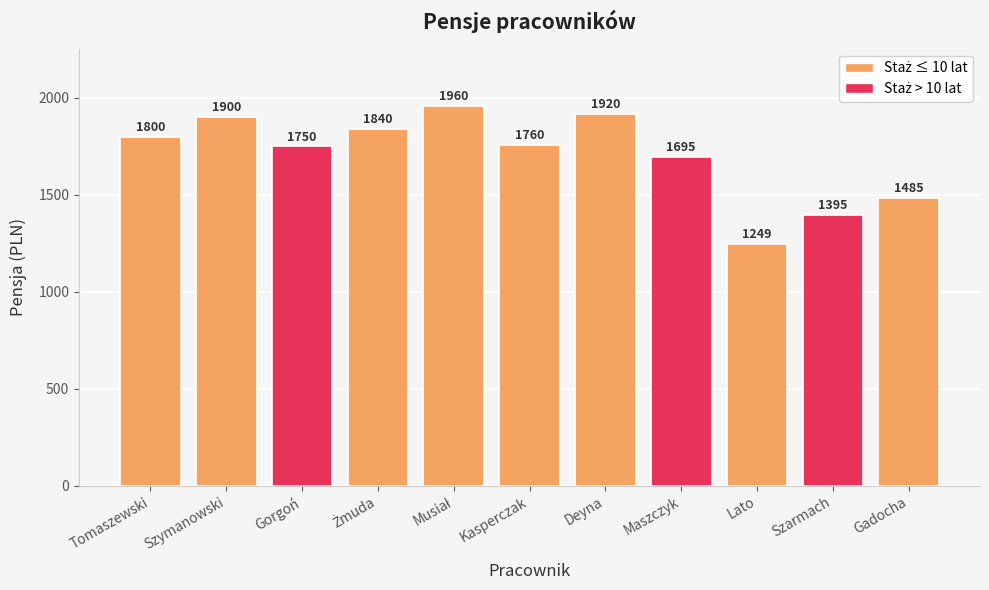

The value at Szymanowski is 1900. True or false?

True